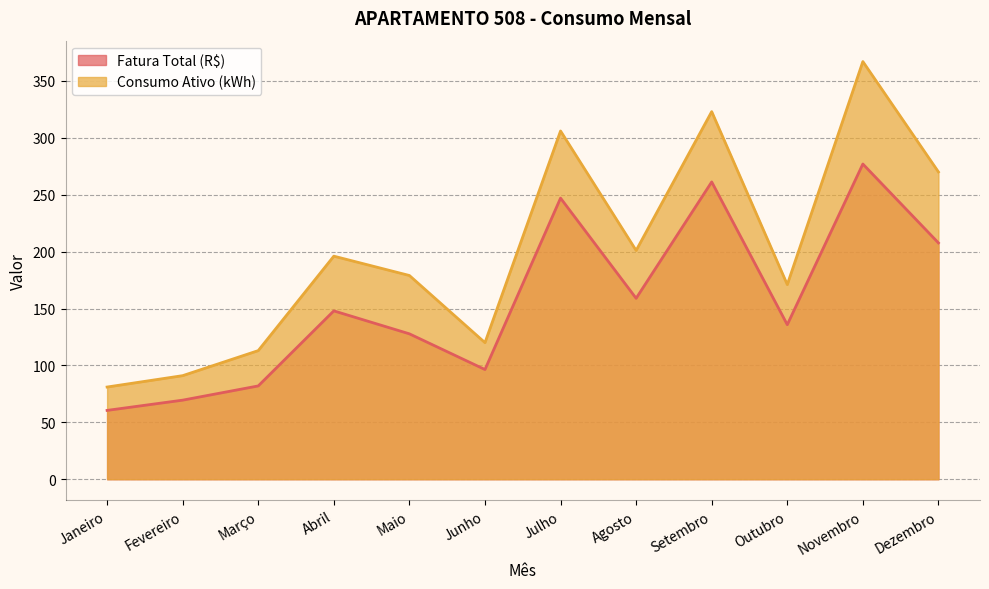

In Fatura Total (R$), how many points are higher than both neighbors (excluding endpoints)?

4